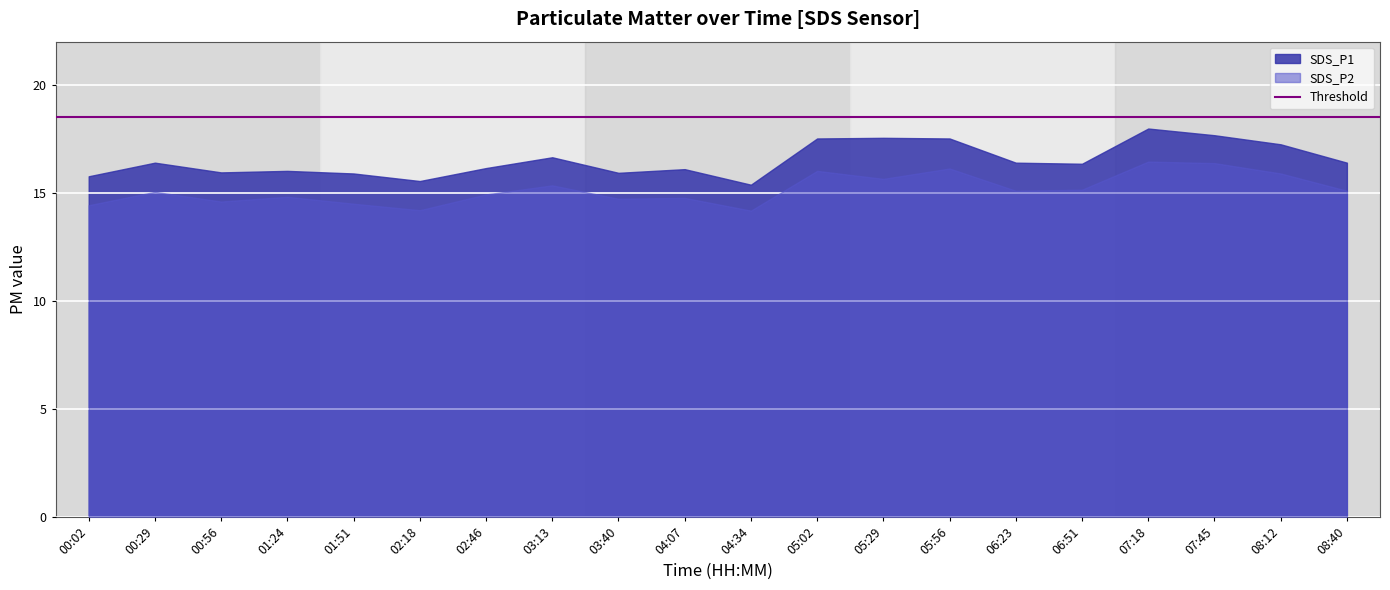

Between 05:56 and 08:12, which series saw the biggest shift?

SDS_P1